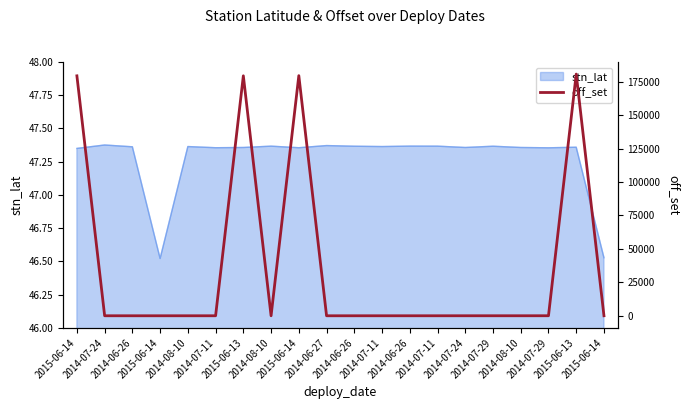

How many interior local peaks (higher than both neighbors) does the data have?

5